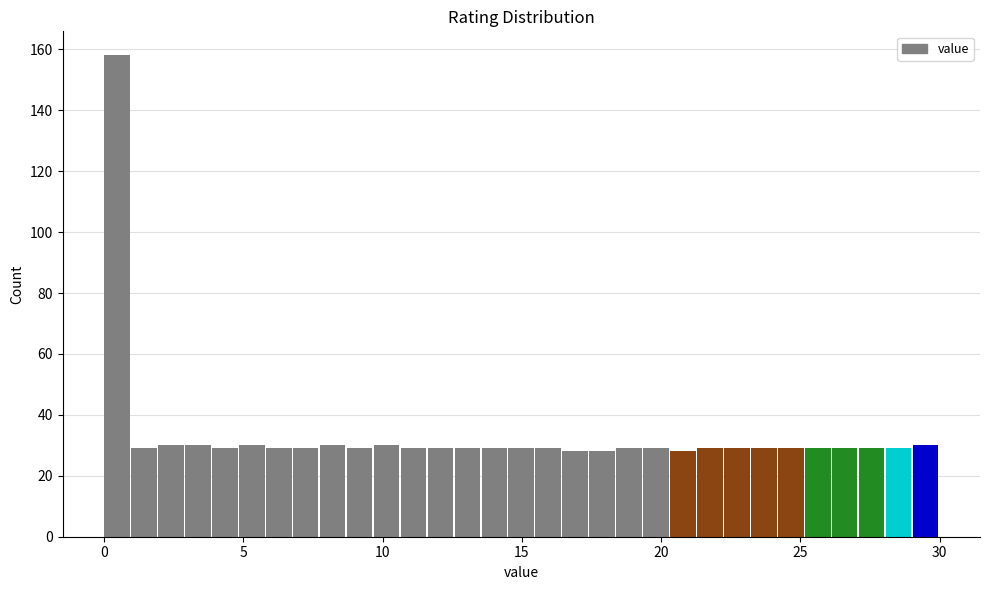

Around what value on the x-axis is the tallest bar? Give the approximate position of its centre, as read against the axis.

0.5